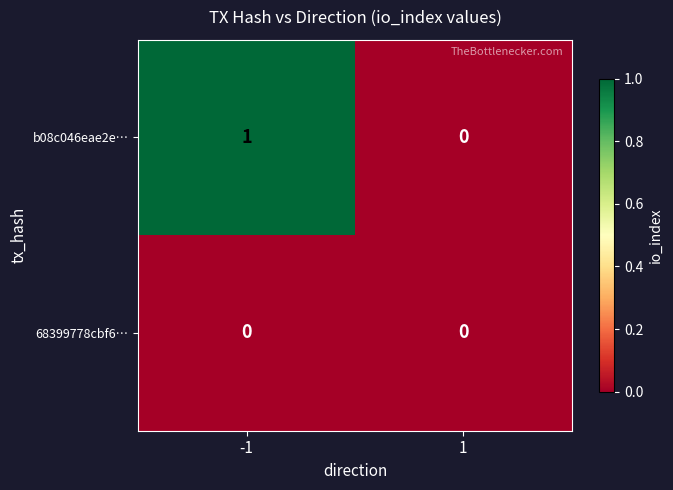

Which series changed the most between -1 and 1?

b08c046eae2e…